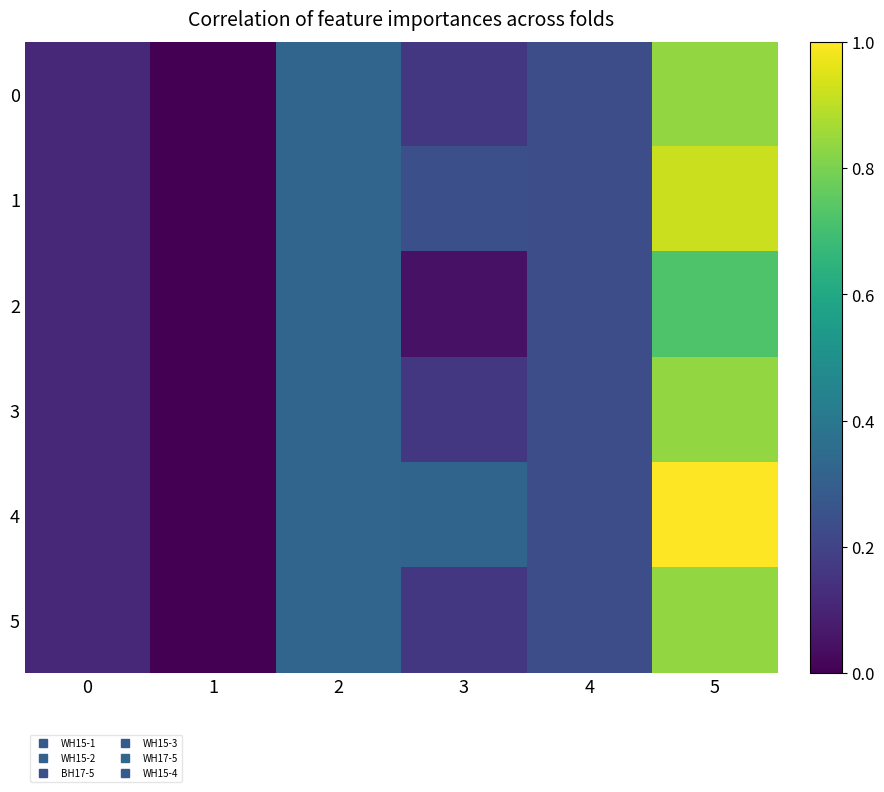

Reading left to right, transcribe all the data shown in this chart.

0: 0=0.1	1=0.0	2=0.3	3=0.2	4=0.2	5=0.8
1: 0=0.1	1=0.0	2=0.3	3=0.2	4=0.2	5=0.9
2: 0=0.1	1=0.0	2=0.3	3=0.0	4=0.2	5=0.7
3: 0=0.1	1=0.0	2=0.3	3=0.2	4=0.2	5=0.8
4: 0=0.1	1=0.0	2=0.3	3=0.3	4=0.2	5=1.0
5: 0=0.1	1=0.0	2=0.3	3=0.2	4=0.2	5=0.8